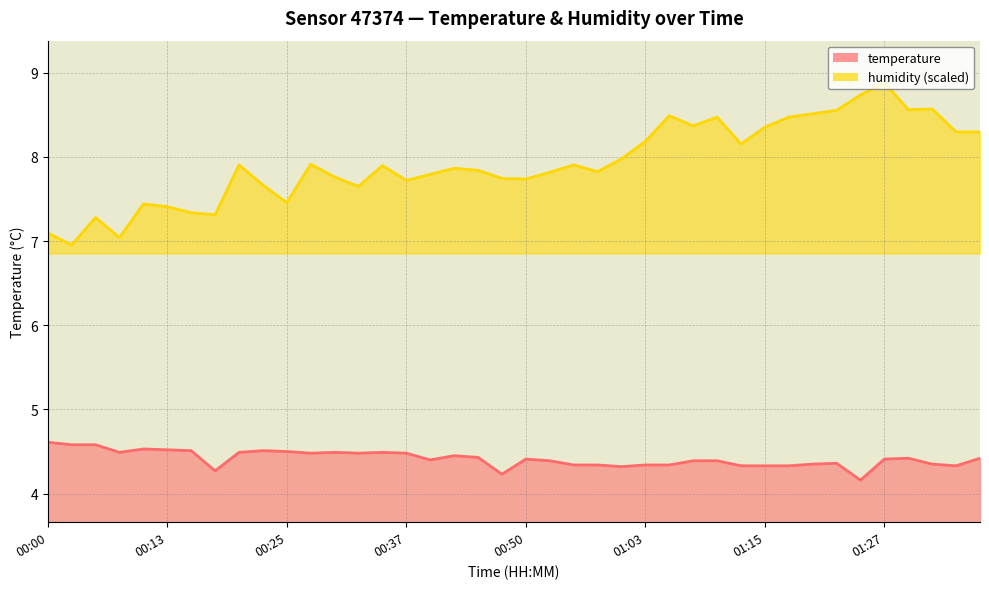

What is the lowest value of the temperature series?

4.2